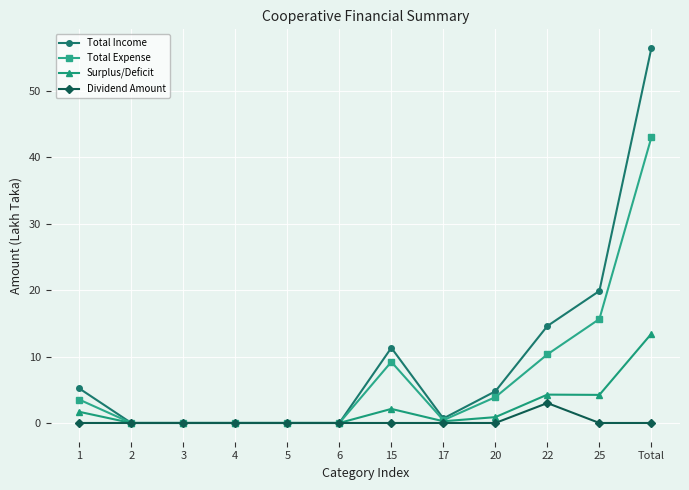

What is the label of the 3rd point from the left?

3